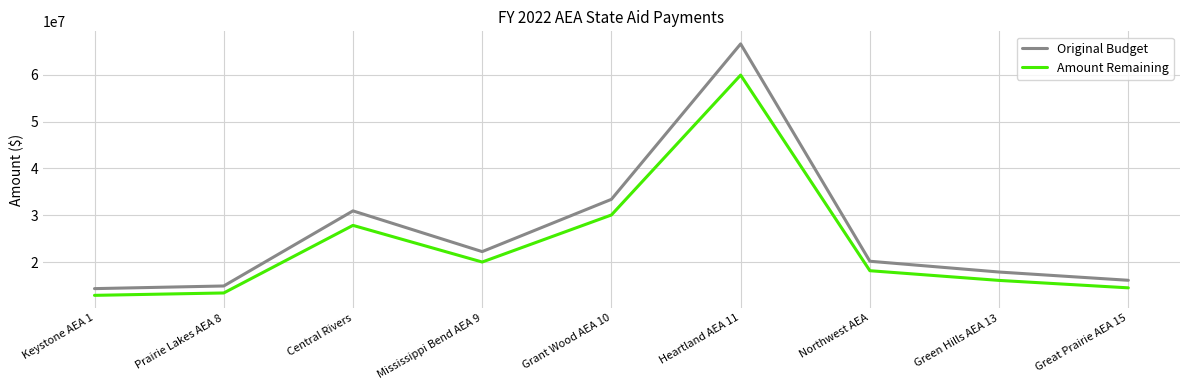

List the labels in order of Amount Remaining value, smallest first.

Keystone AEA 1, Prairie Lakes AEA 8, Great Prairie AEA 15, Green Hills AEA 13, Northwest AEA, Mississippi Bend AEA 9, Central Rivers, Grant Wood AEA 10, Heartland AEA 11